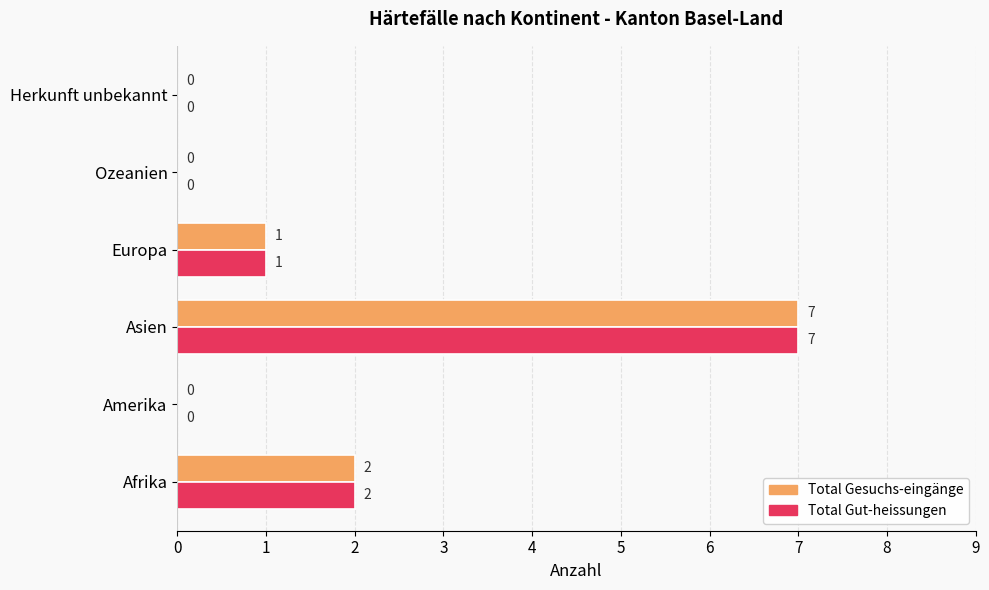

How many distinct data groups are displayed?

2